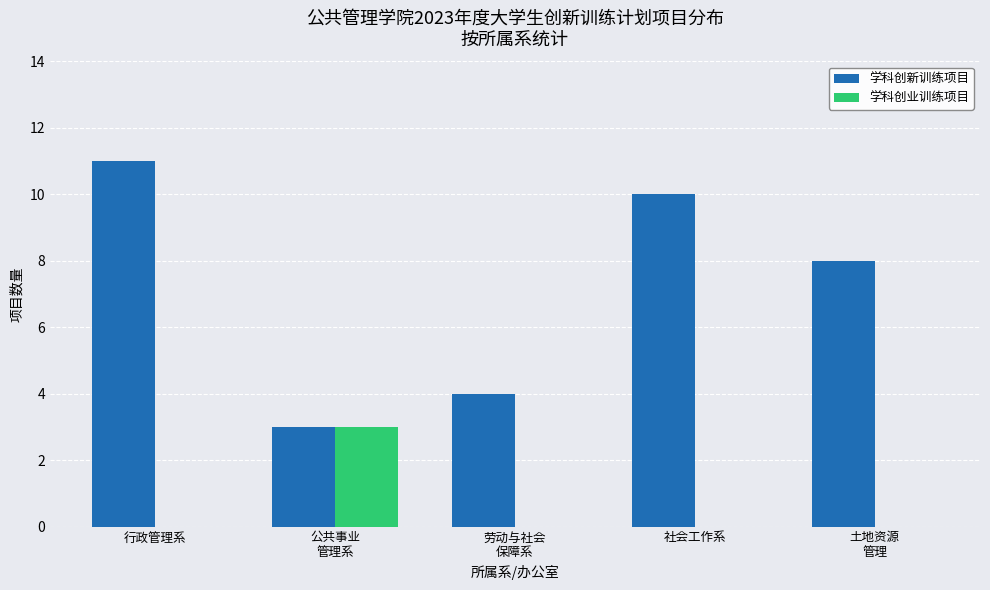

What is the total value across all series at 社会工作系?

10